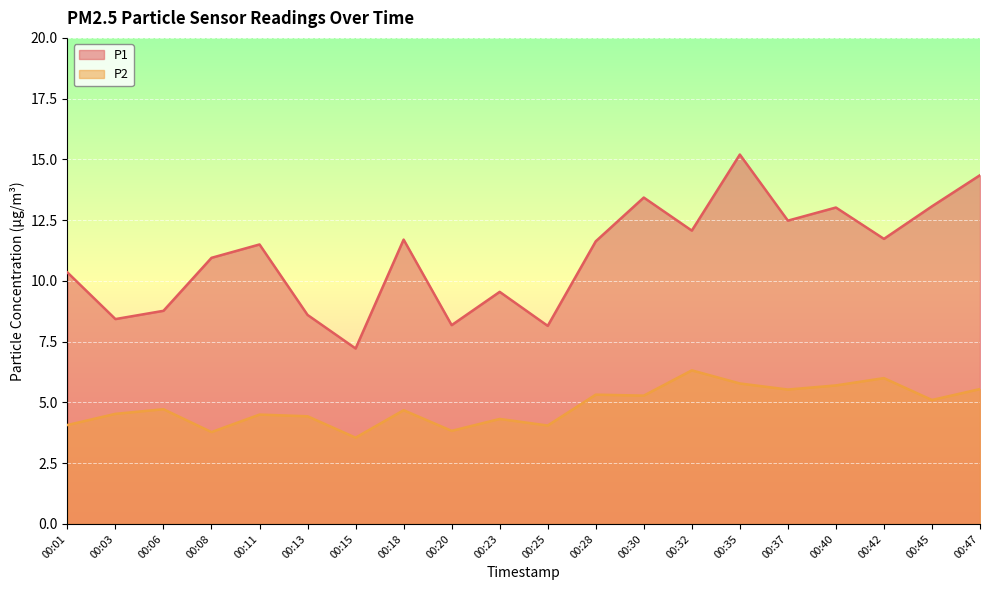

The P1 series shows 13.4 at 00:30. True or false?

True